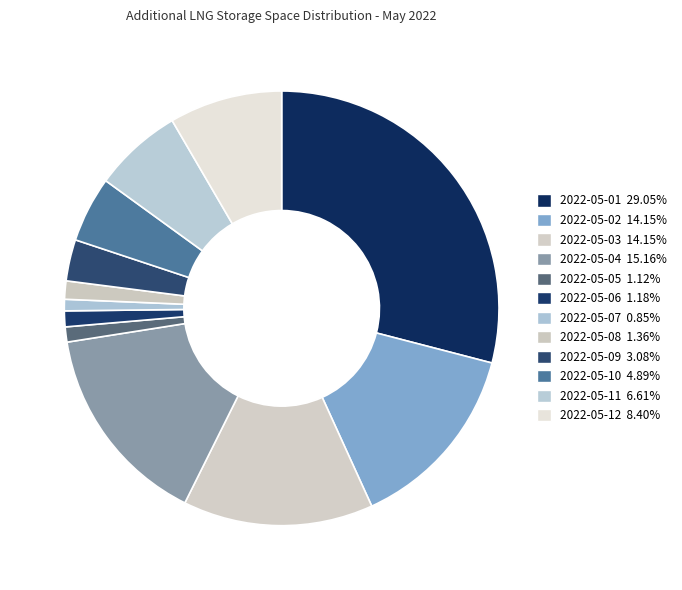

To the nearest percent, what is the average slice percentage?

8%